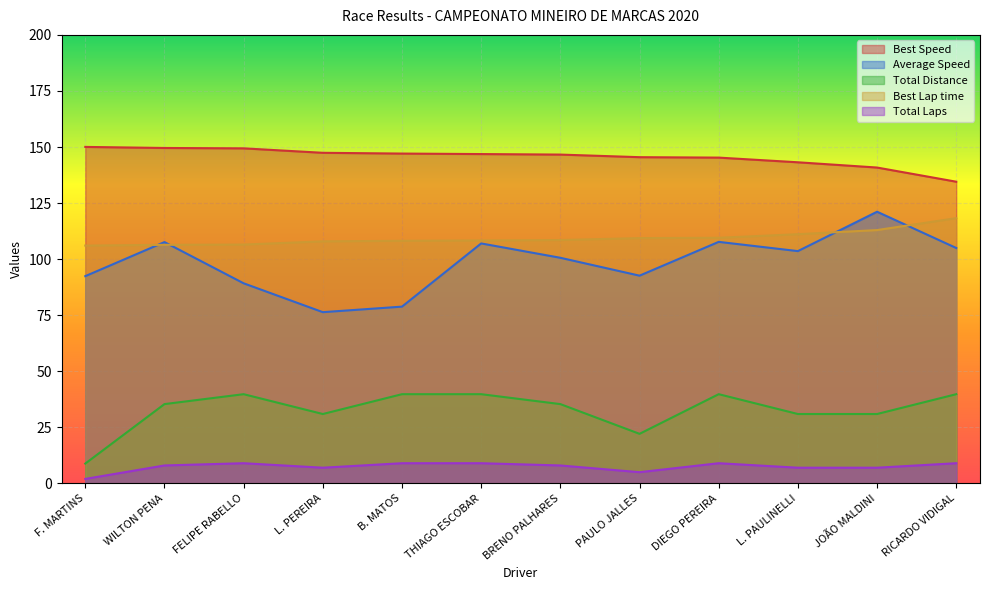

Which series has the largest range (max minus min)?

Average Speed